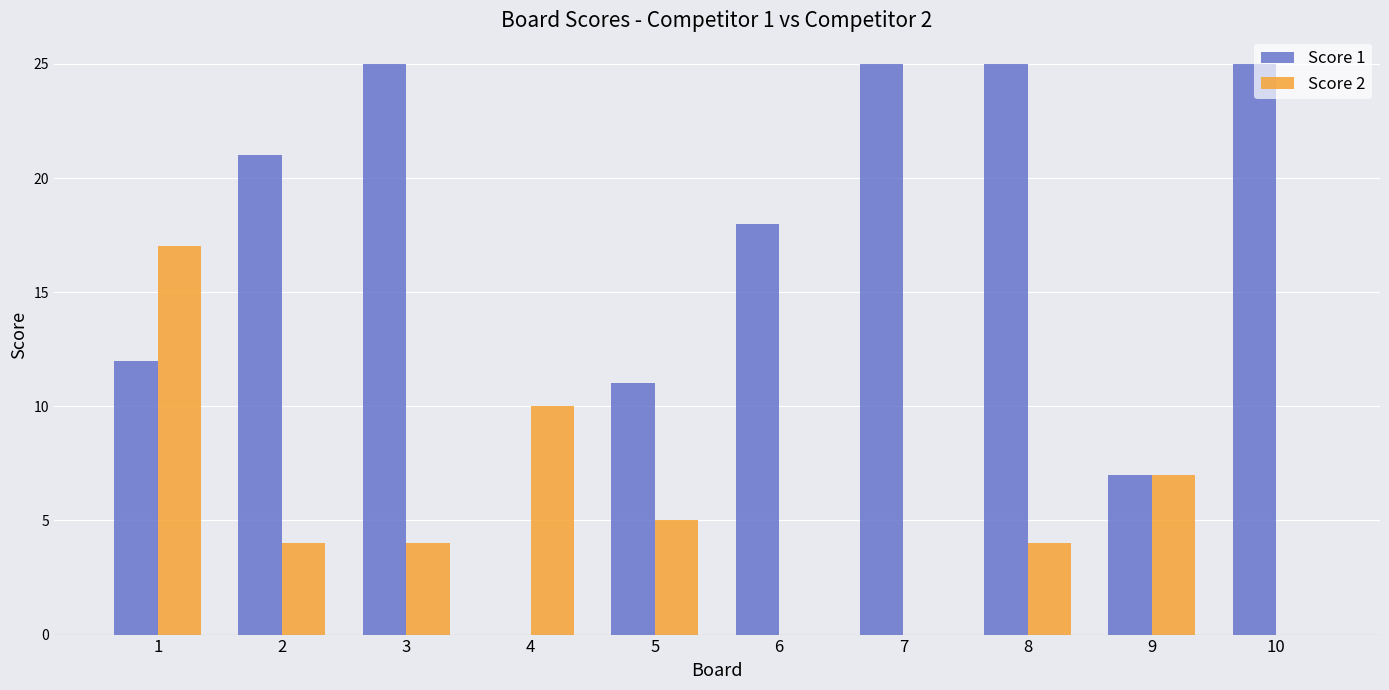

What is the sum of all Score 1 values?

169